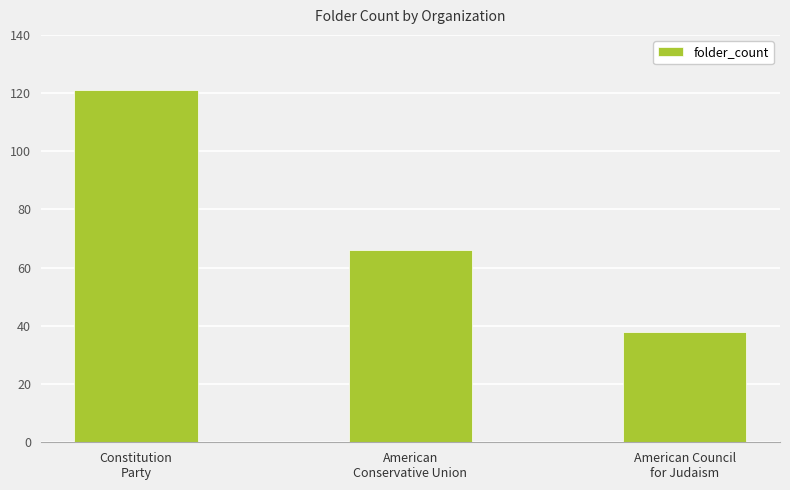

What is the maximum value shown in the chart?

121